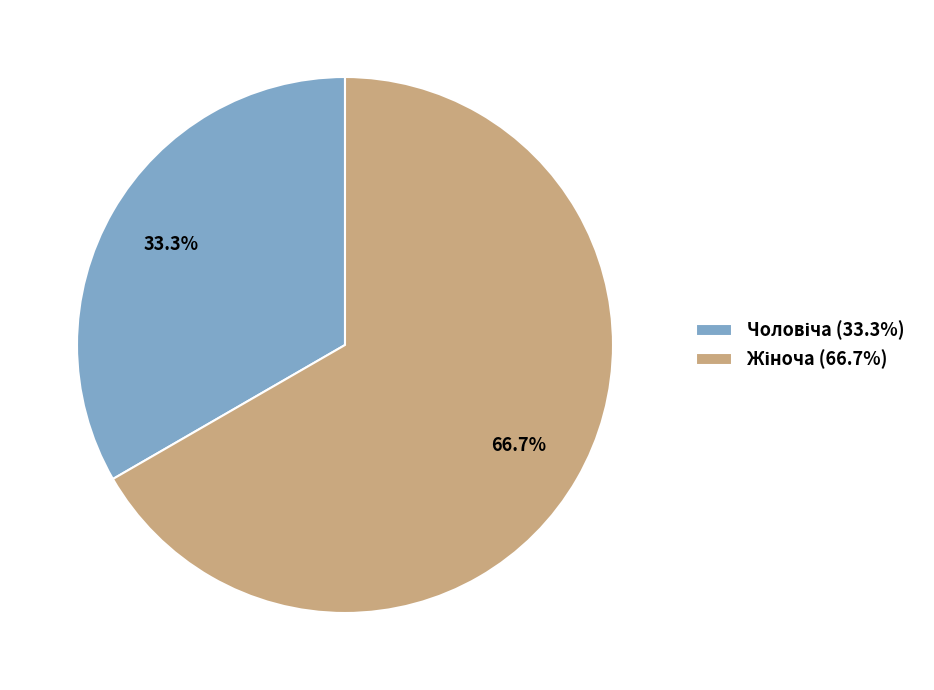

Is there any slice that represents more than half of the pie?

Yes